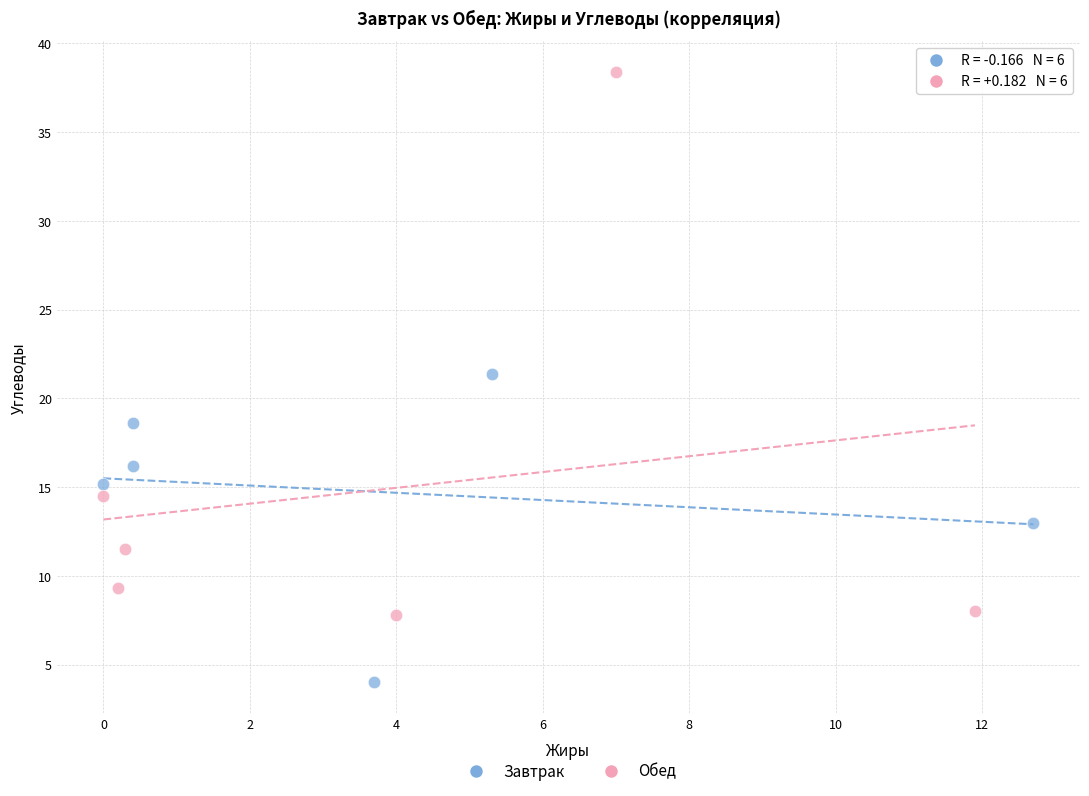

Which series contains the highest Y value?

Обед